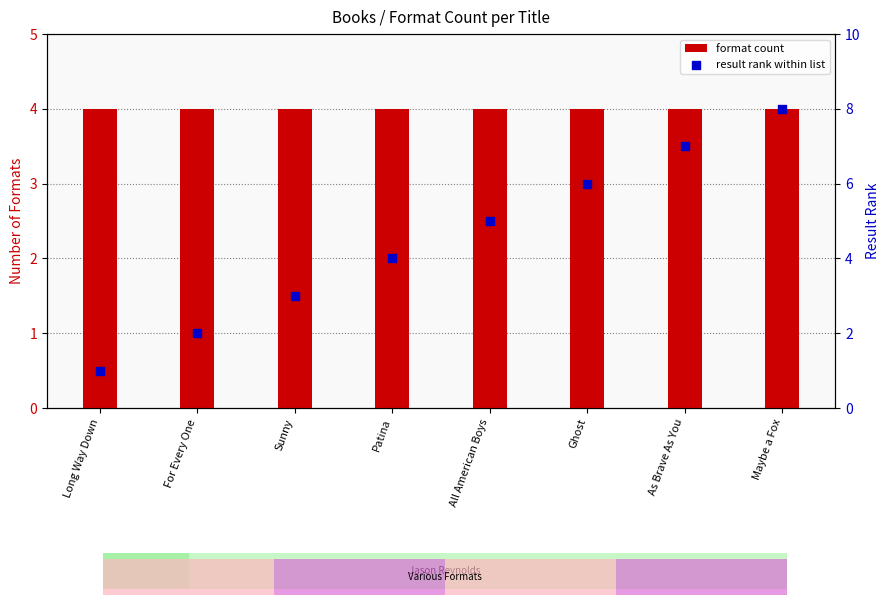

What are all the series names shown in the legend?

format count, result rank within list